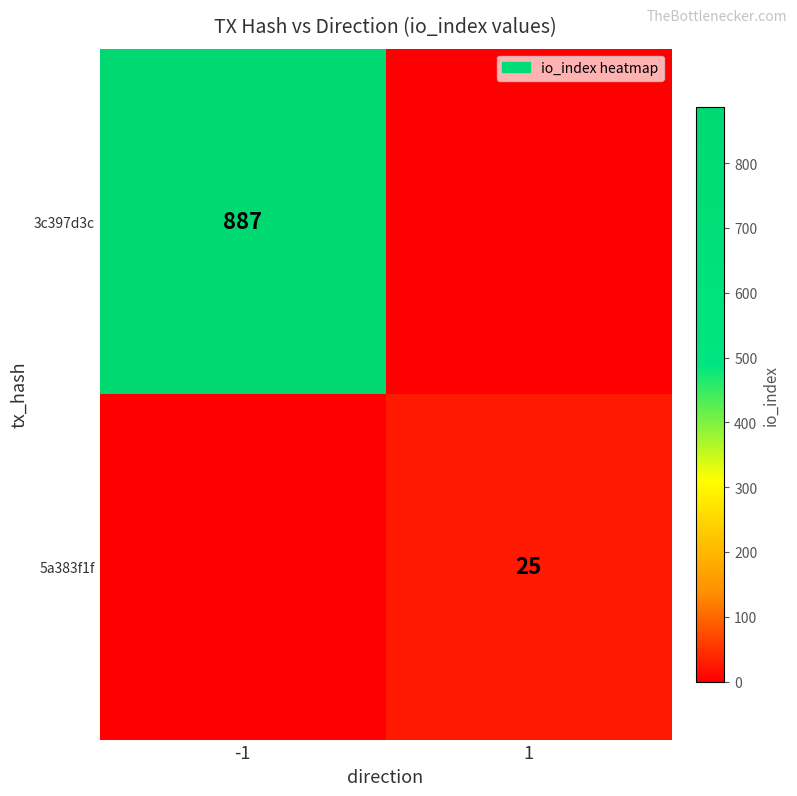

True or false: 3c397d3c has a value of 1244 at -1.

False